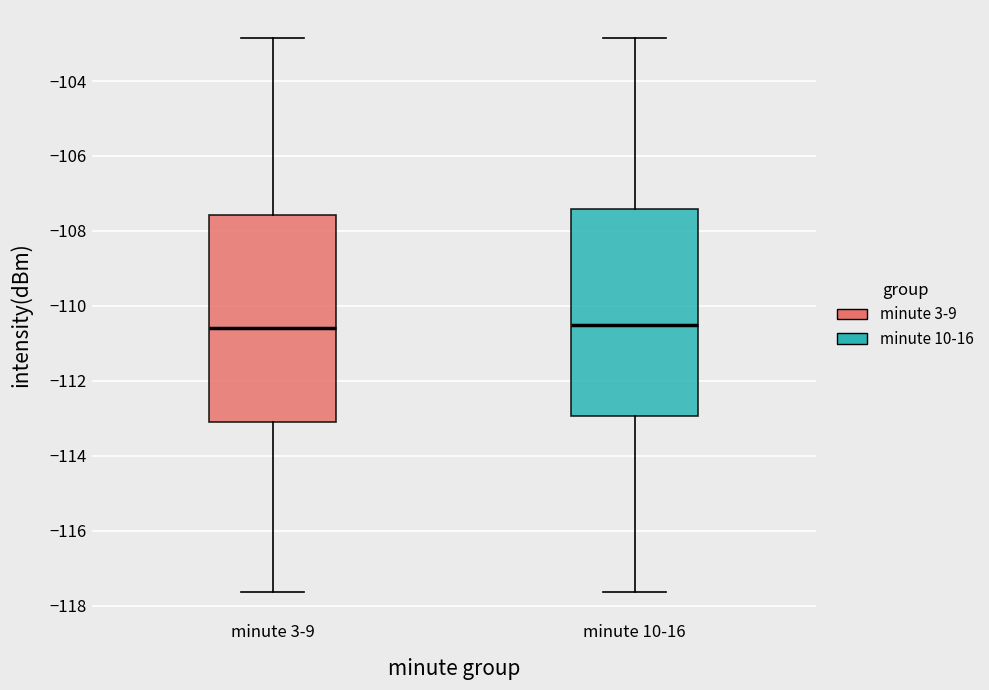

Reading left to right, transcribe this box plot: for each box, give where its median line is, the range the box spans, and where its two whiskers end, as read against the y-axis. The values are not printed on the chart, so give them approximately, as read against the axis.

minute 3-9: median -110.6, box -113.0 to -107.6, whiskers -117.6 to -102.8
minute 10-16: median -110.4, box -113.0 to -107.4, whiskers -117.6 to -102.8